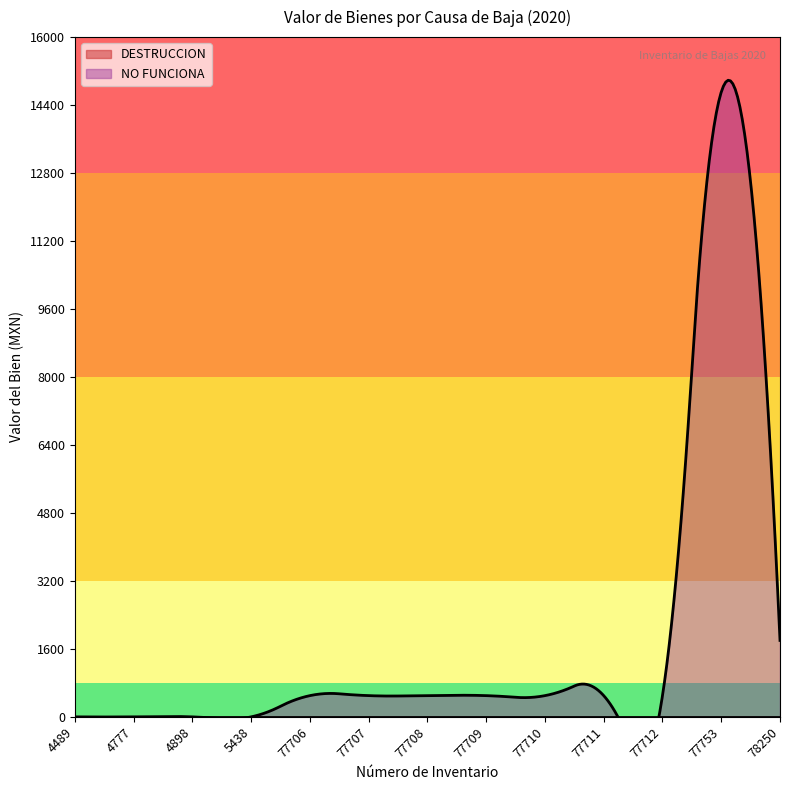

Does the chart display data point markers on the line(s)?

No